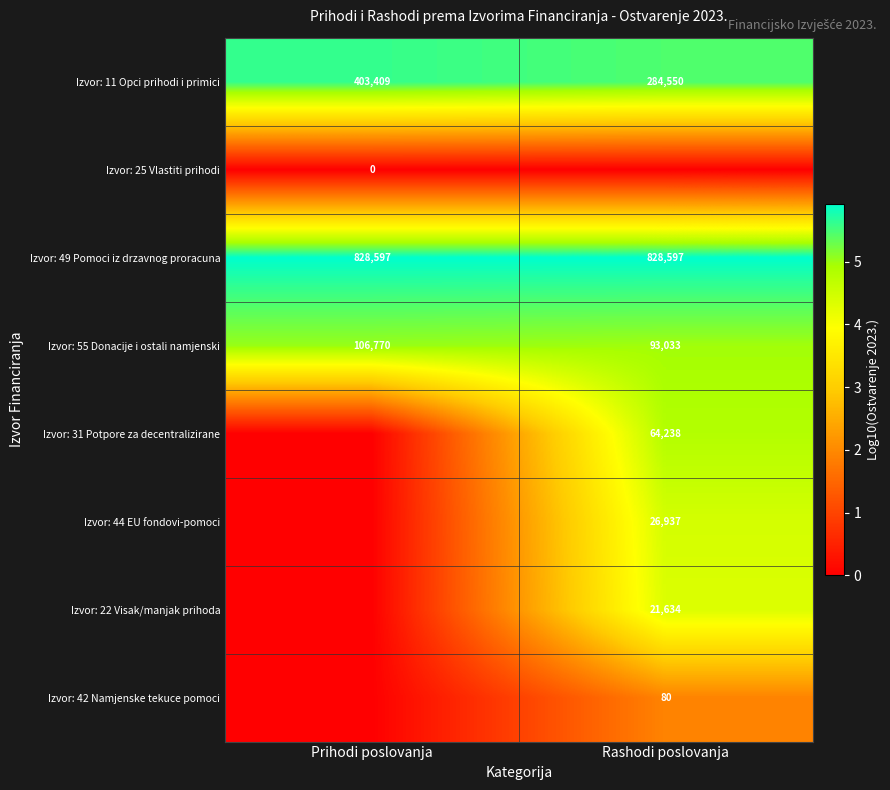

Which category has the highest value across all series?

Prihodi poslovanja